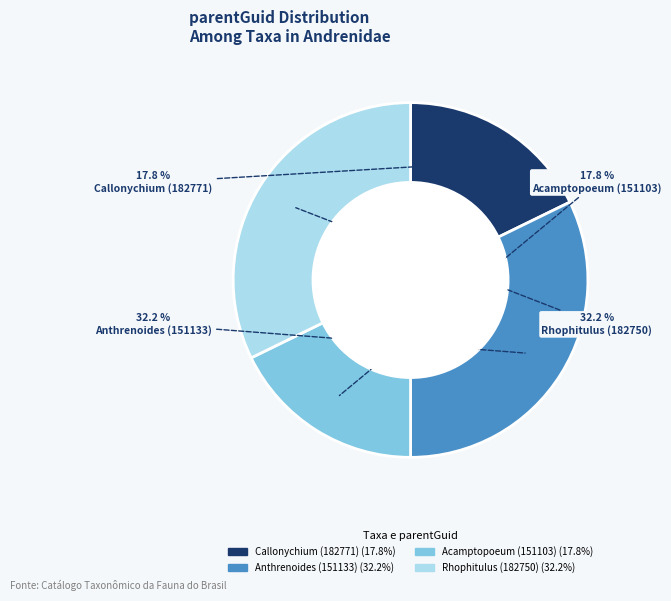

To the nearest percent, what portion does Rhophitulus (182750) represent?

32%